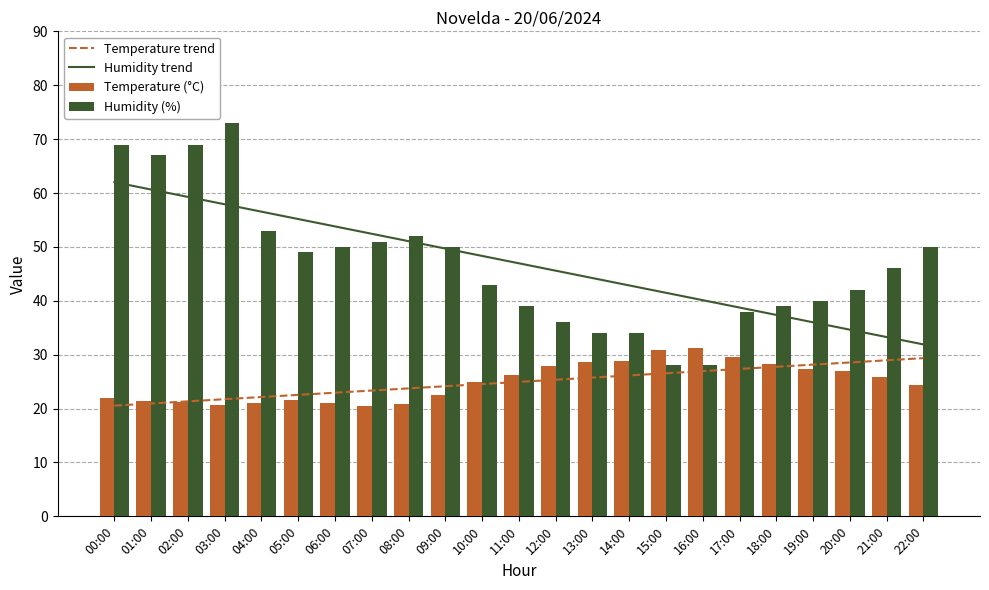

True or false: Temperature (°C) has a value of 27.9 at 12:00.

True